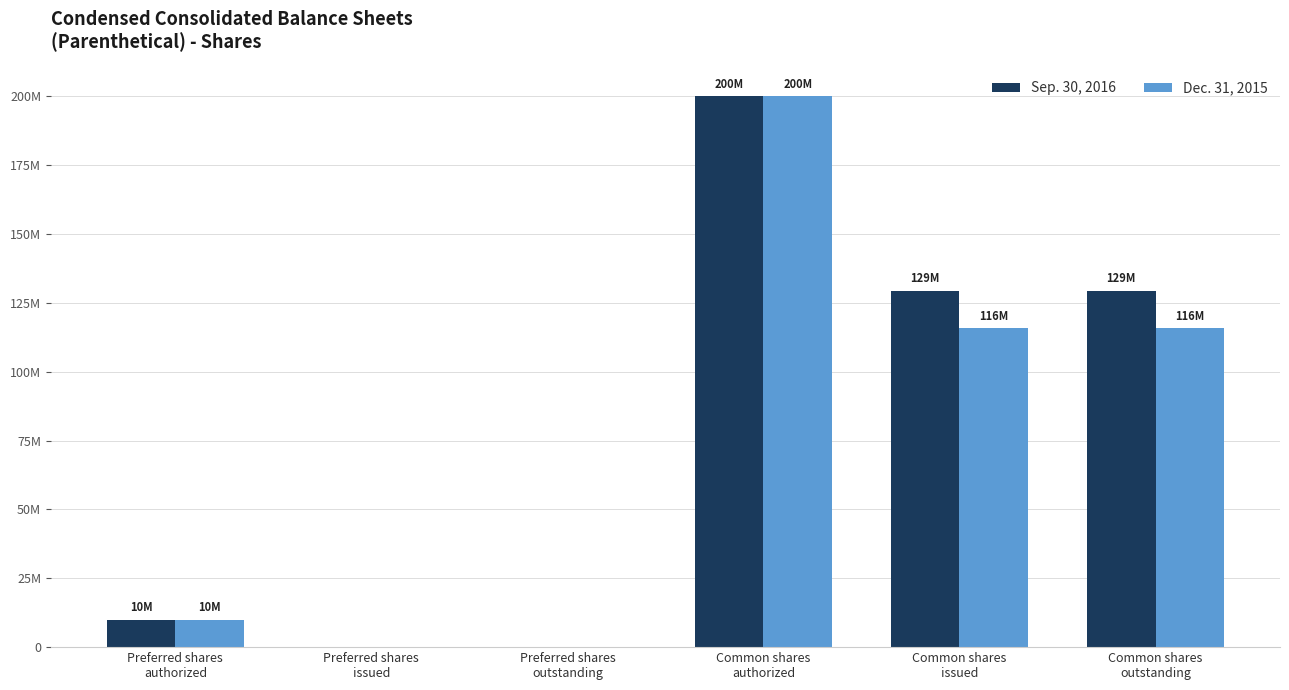

List the series in order of their overall mean, highest first.

Sep. 30, 2016, Dec. 31, 2015